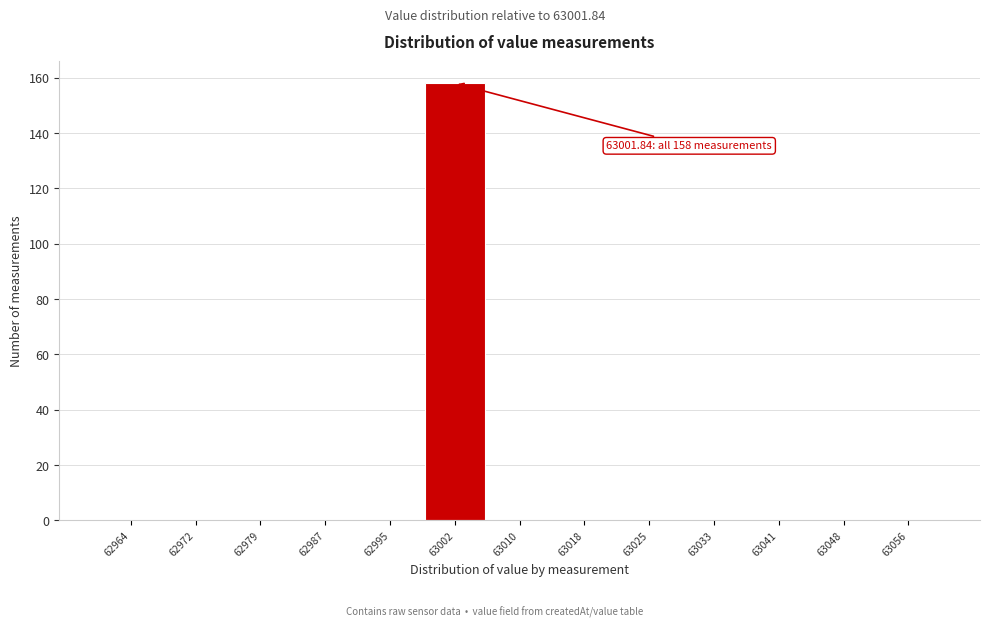

Reading left to right, transcribe all the data shown in this chart.

62964=0	62972=0	62979=0	62987=0	62995=0	63002=158	63010=0	63018=0	63025=0	63033=0	63041=0	63048=0	63056=0